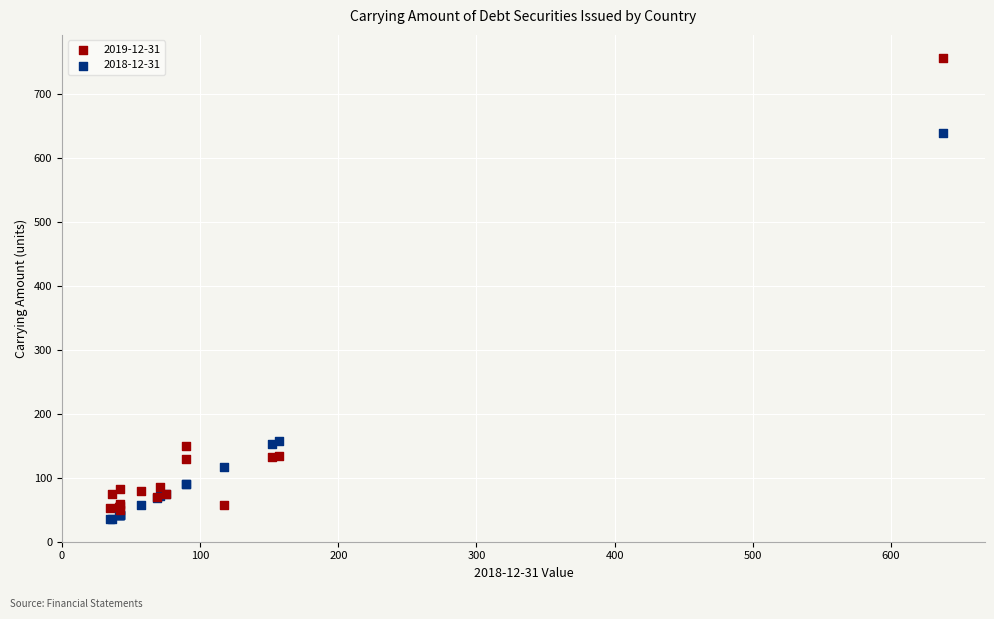

What is the X range (max minus min) for the scatter plot?

603